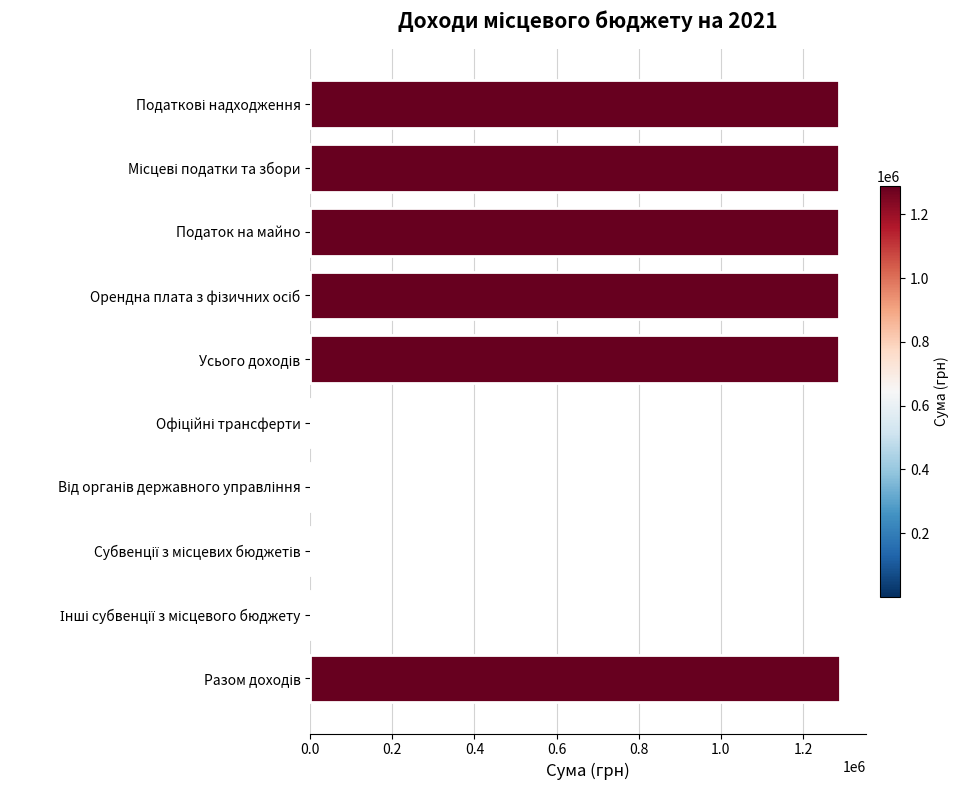

The chart shows a value of 1287853 at Податок на майно. True or false?

True